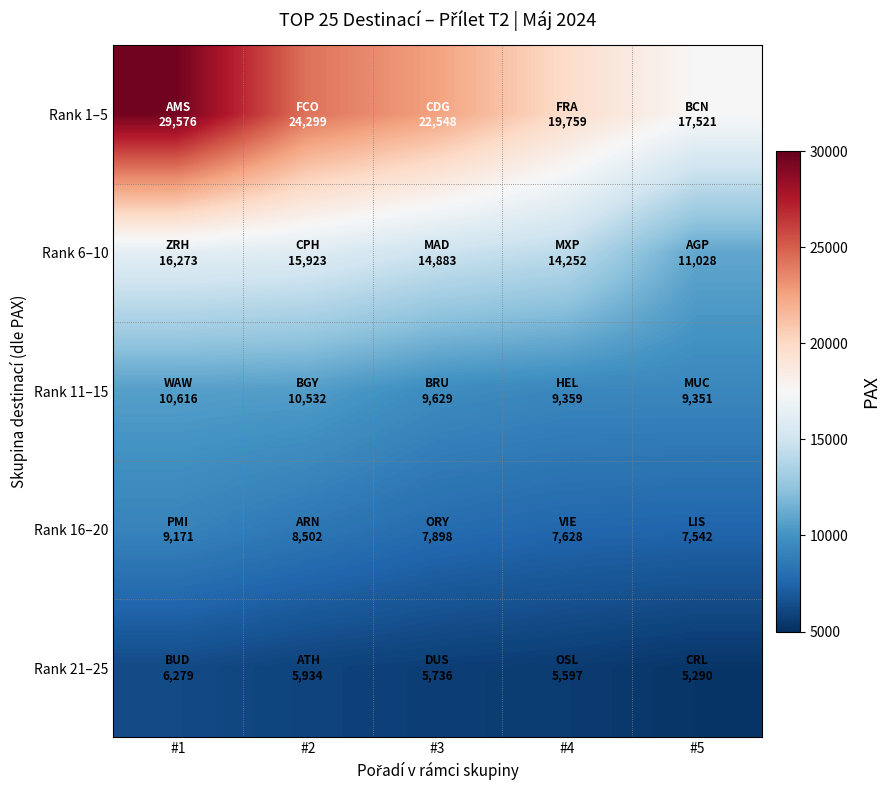

Reading right to left, list all the values displayed in this chart.

Rank 1–5: #5=17521	#4=19759	#3=22548	#2=24299	#1=29576
Rank 6–10: #5=11028	#4=14252	#3=14883	#2=15923	#1=16273
Rank 11–15: #5=9351	#4=9359	#3=9629	#2=10532	#1=10616
Rank 16–20: #5=7542	#4=7628	#3=7898	#2=8502	#1=9171
Rank 21–25: #5=5290	#4=5597	#3=5736	#2=5934	#1=6279